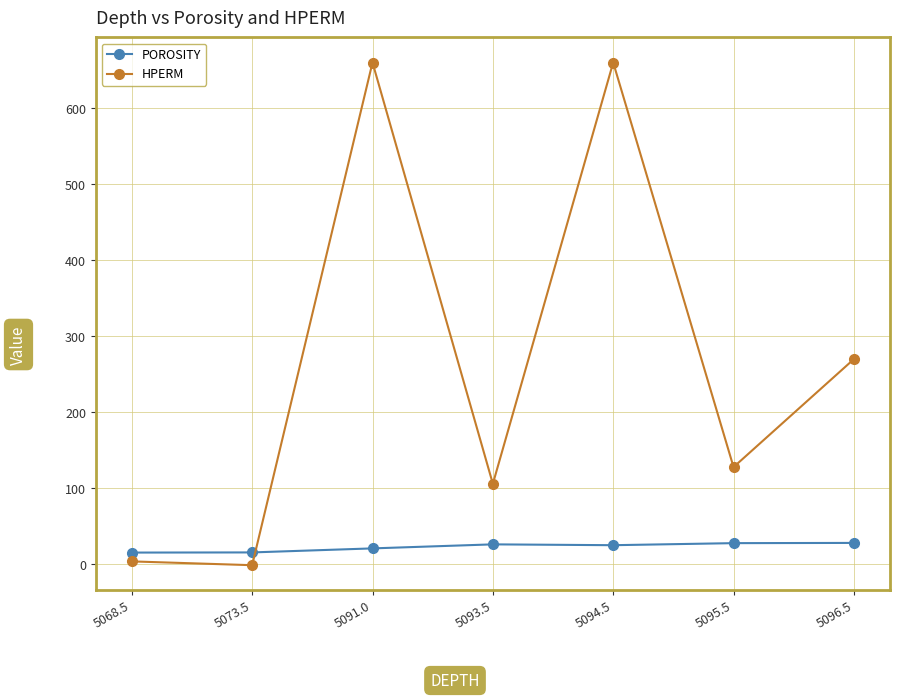

Does the chart display data point markers on the line(s)?

Yes